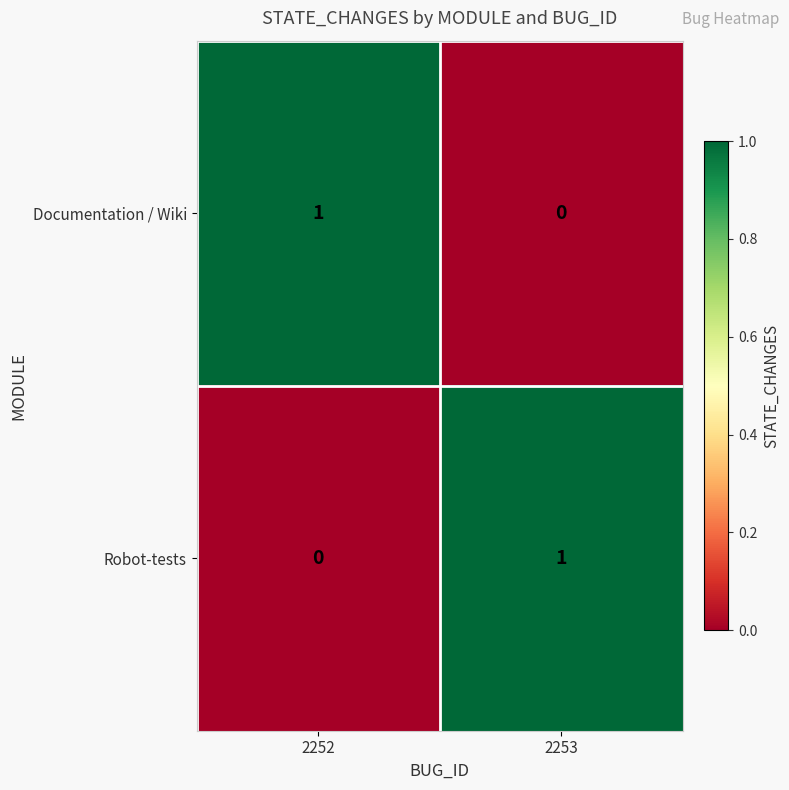

Reading left to right, extract all data points from this chart.

Documentation / Wiki: 2252=1	2253=0
Robot-tests: 2252=0	2253=1